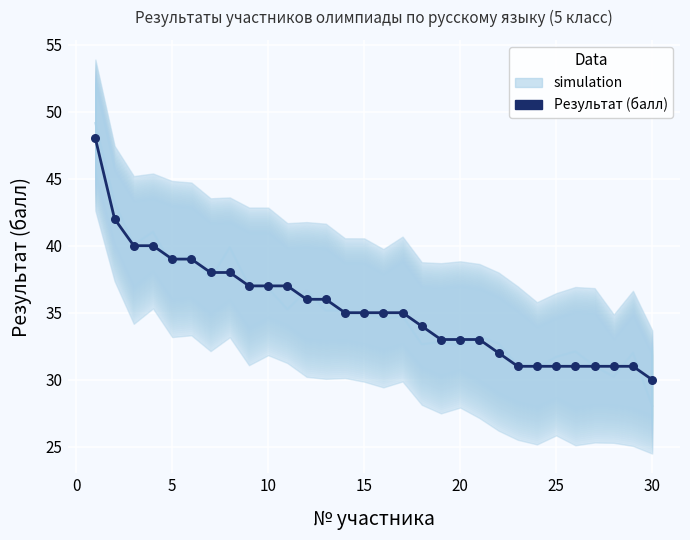

What is the range of X values (max minus min)?

29